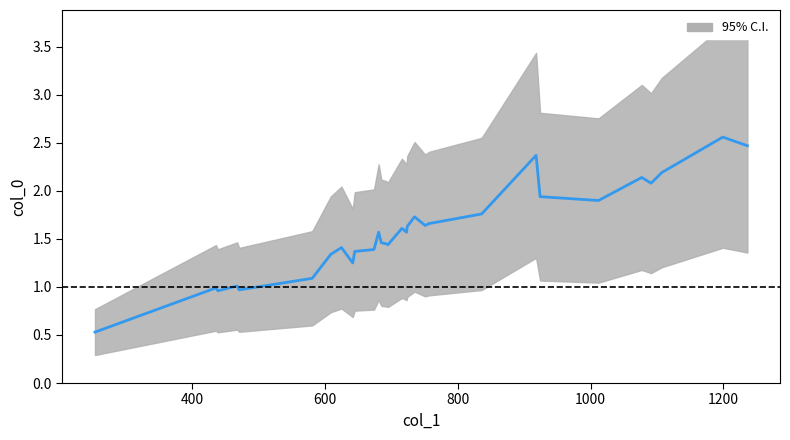

Reading left to right, list all the values displayed in this chart.

0.5	1.0	1.0	1.0	1.0	1.1	1.3	1.4	1.2	1.4	1.4	1.6	1.5	1.4	1.4	1.6	1.6	1.6	1.7	1.6	1.7	1.8	2.4	1.9	1.9	2.1	2.1	2.2	2.6	2.5